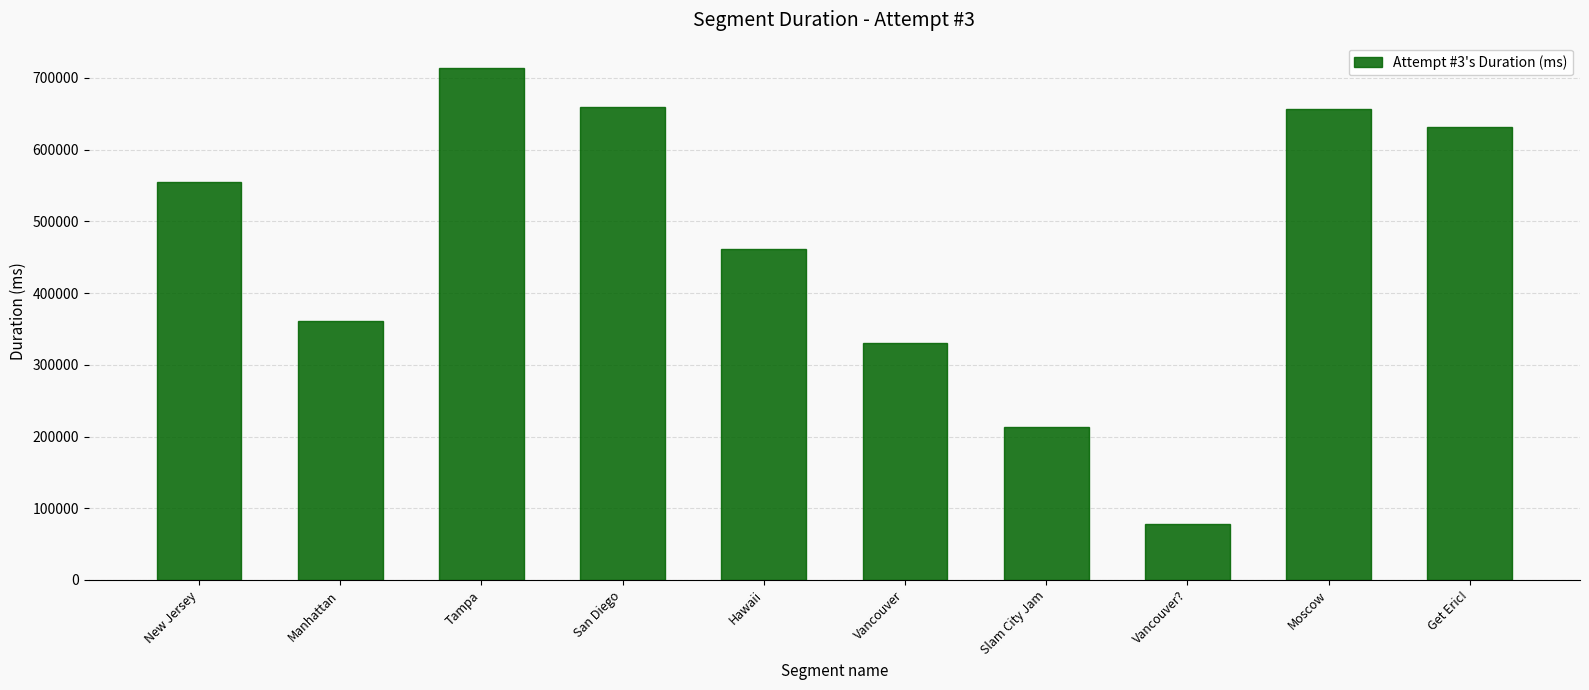

What is the sum of the values at Tampa and Manhattan?

1074130